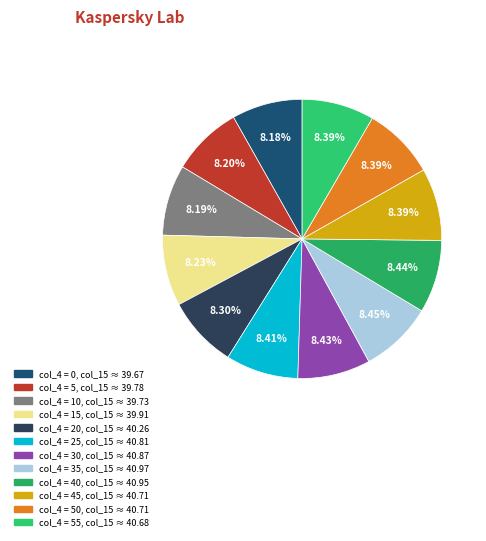

How many slices are in this pie chart?

12